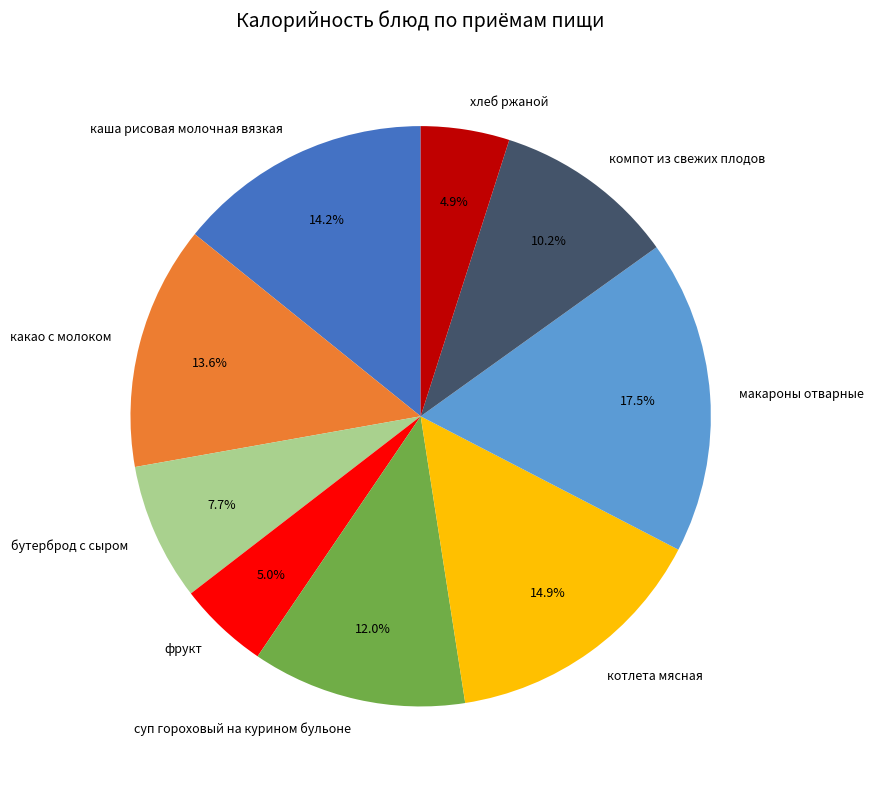

How much of the chart is everything except фрукт?

95.0%